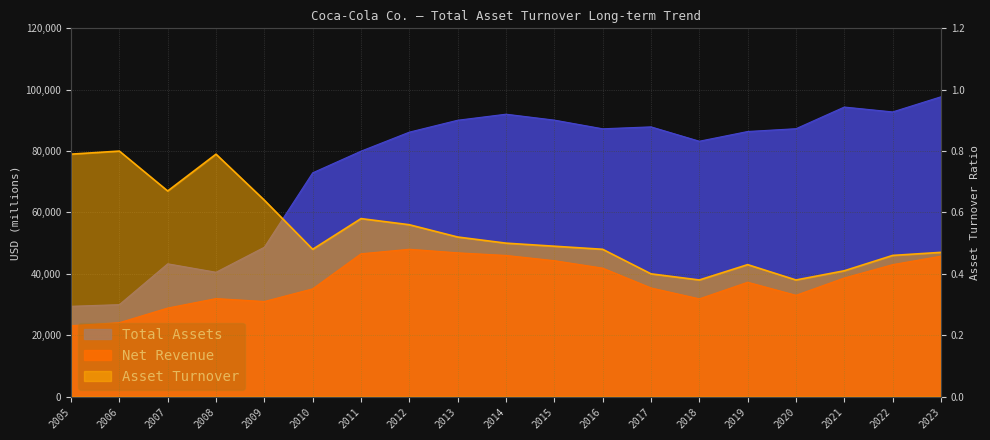

True or false: Total Assets has more than 2 points higher than both neighbors.

True